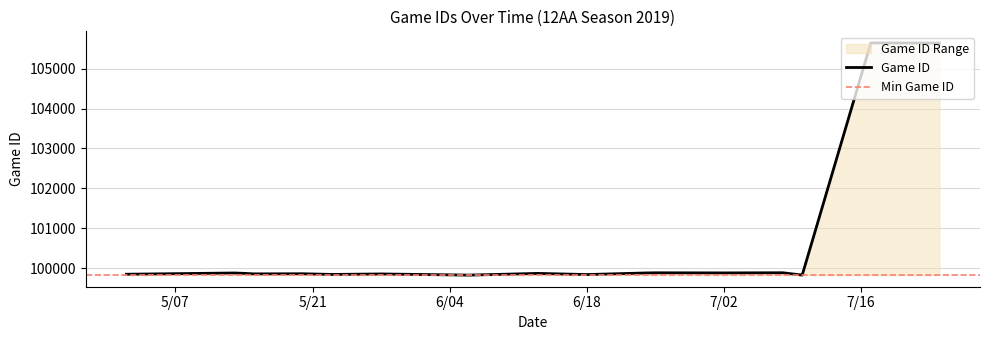

What is the smallest value displayed?

99827